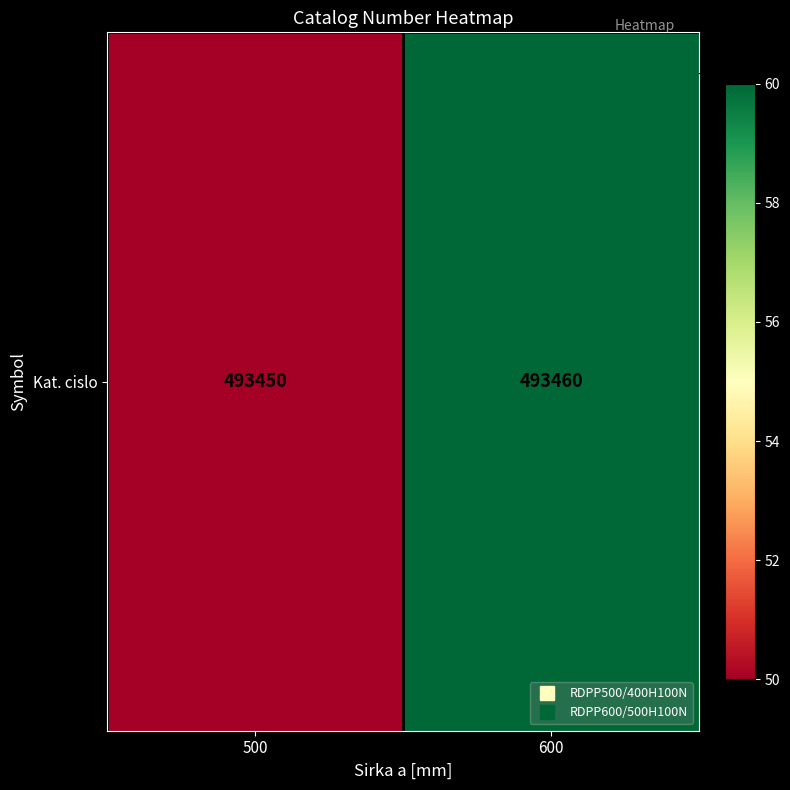

What is the difference between the values at 600 and 500?

10